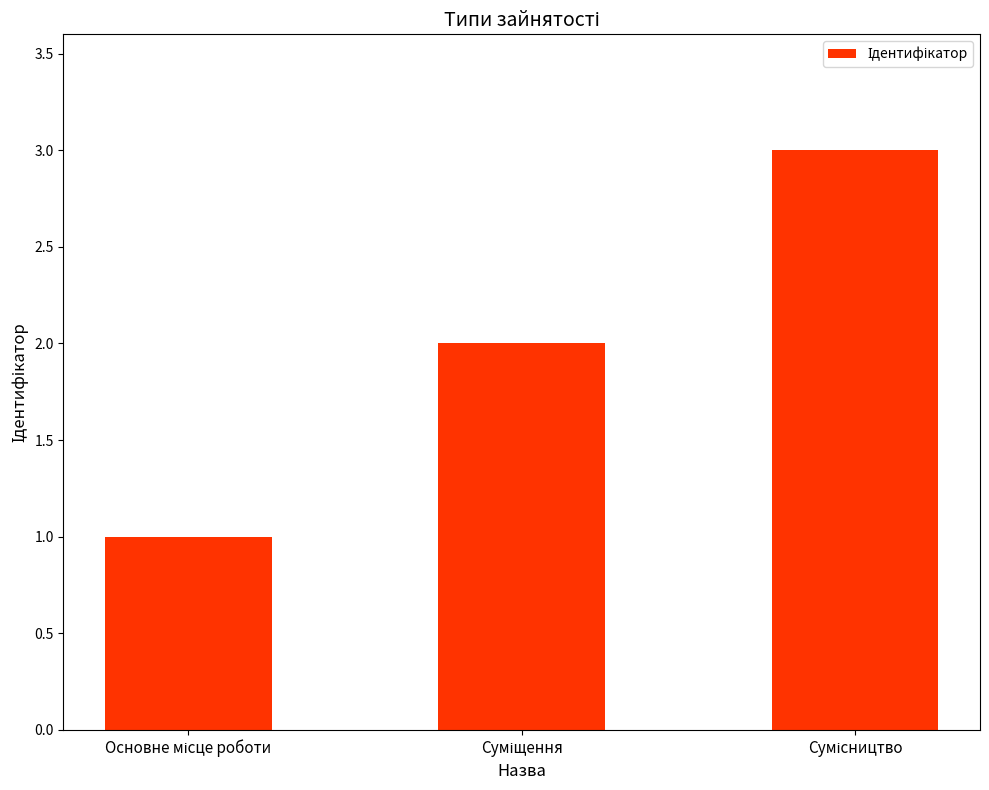

What is the maximum value shown in the chart?

3